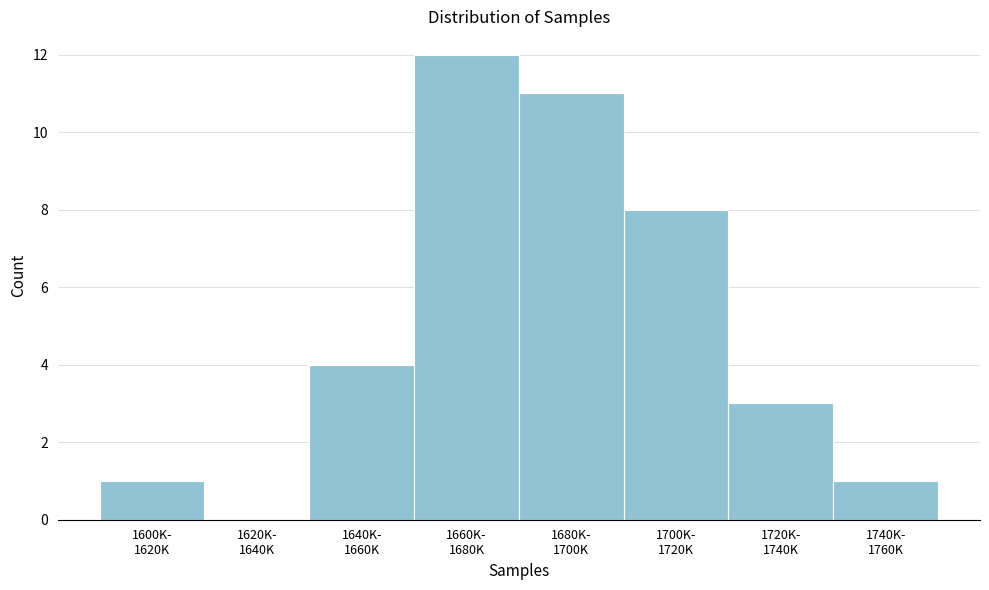

How many values are above zero?

7